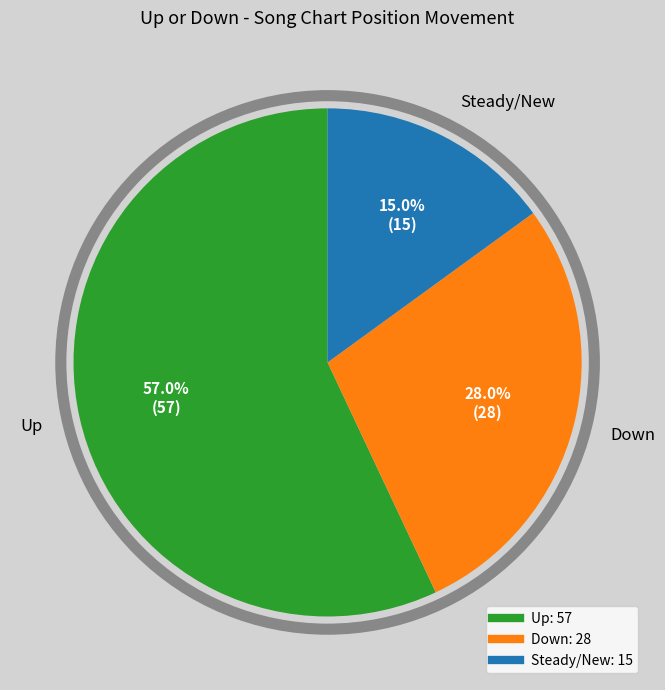

Count the number of slices in the pie.

3